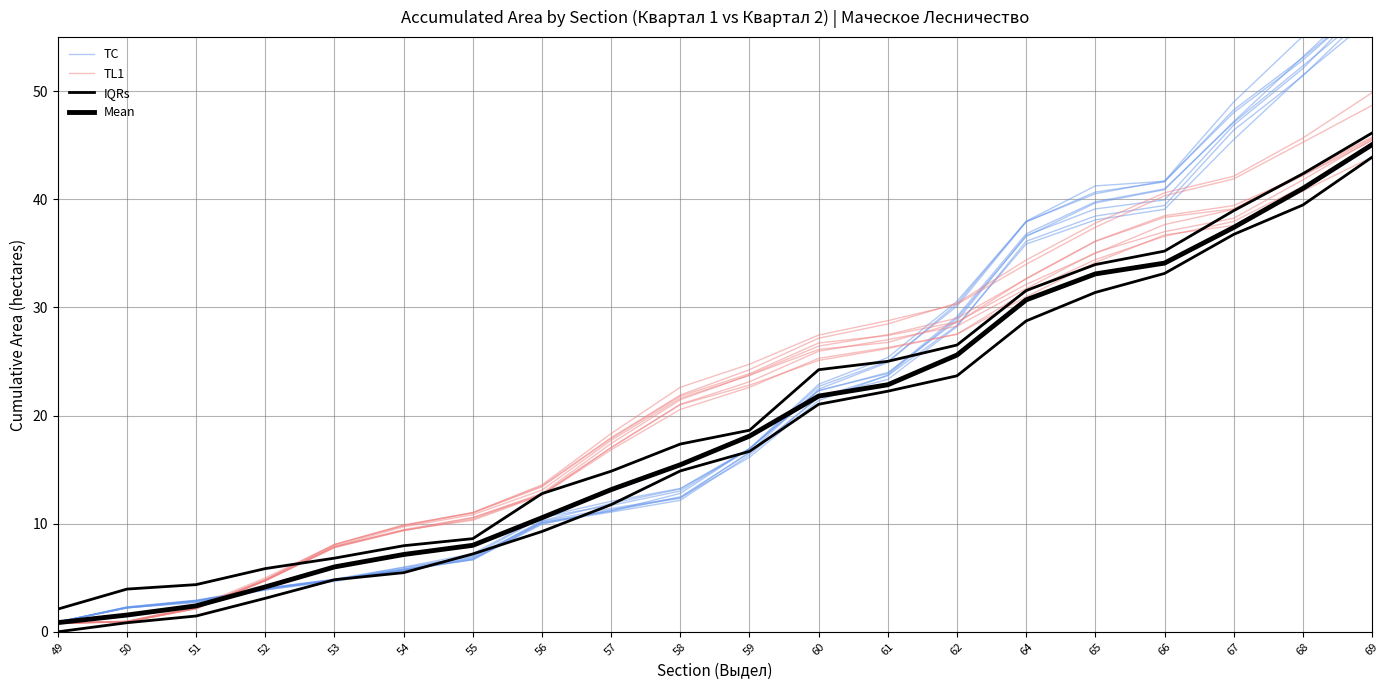

What is the sum of the Mean values at 53 and 55?

14.0